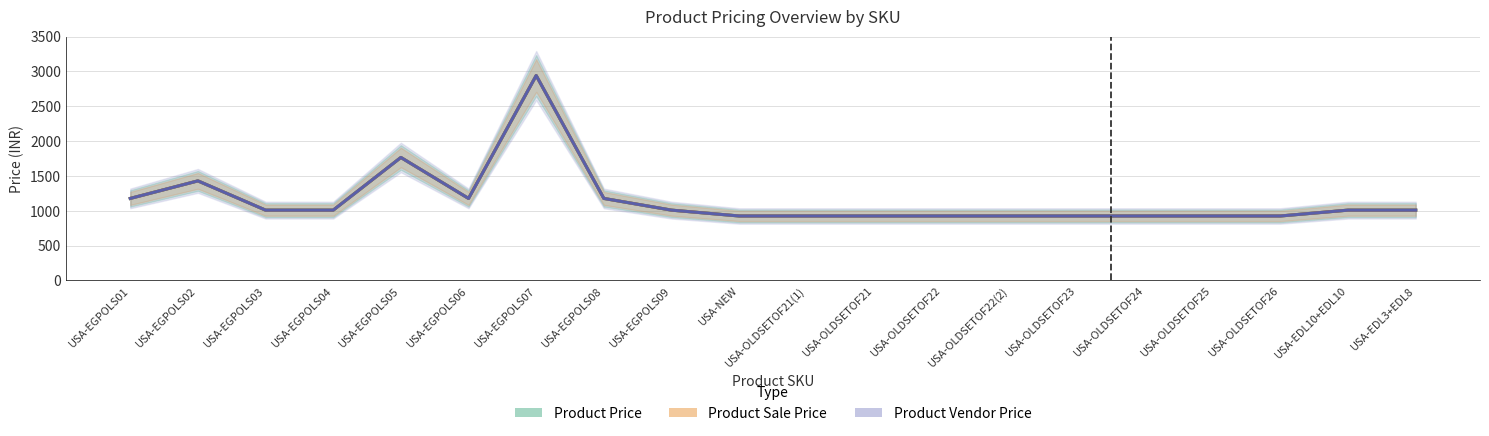

Reading left to right, list all the values displayed in this chart.

Product Price: 1176	1428	1008	1008	1764	1176	2940	1176	1008	924	924	924	924	924	924	924	924	924	1008	1008
Product Sale Price: 1176	1428	1008	1008	1764	1176	2940	1176	1008	924	924	924	924	924	924	924	924	924	1008	1008
Product Vendor Price: 1176	1428	1008	1008	1764	1176	2940	1176	1008	924	924	924	924	924	924	924	924	924	1008	1008